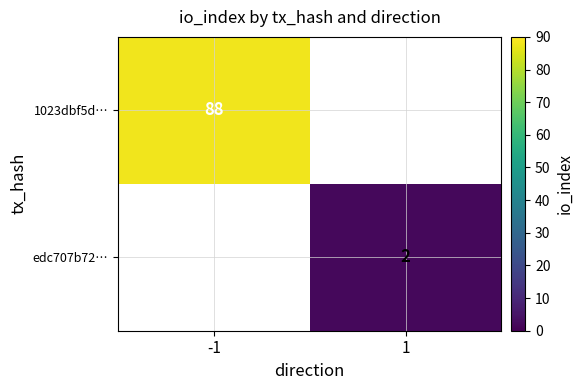

Is it true that edc707b72… equals 0 at 1?

False